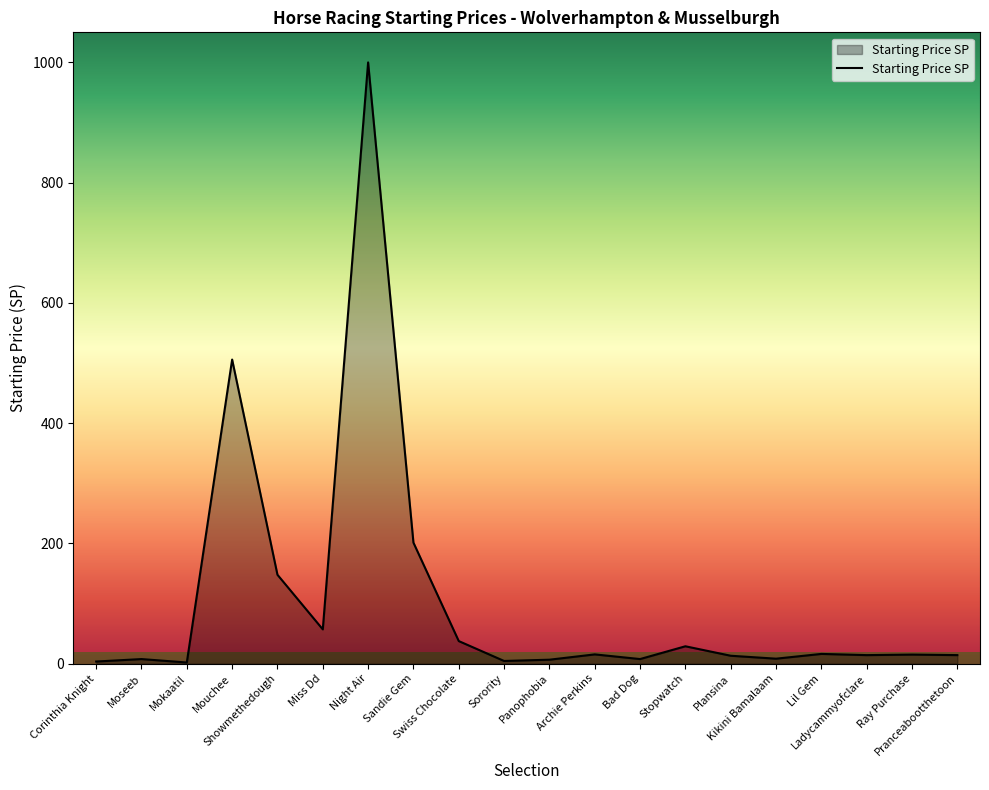

What is the maximum value shown in the chart?

1000.0